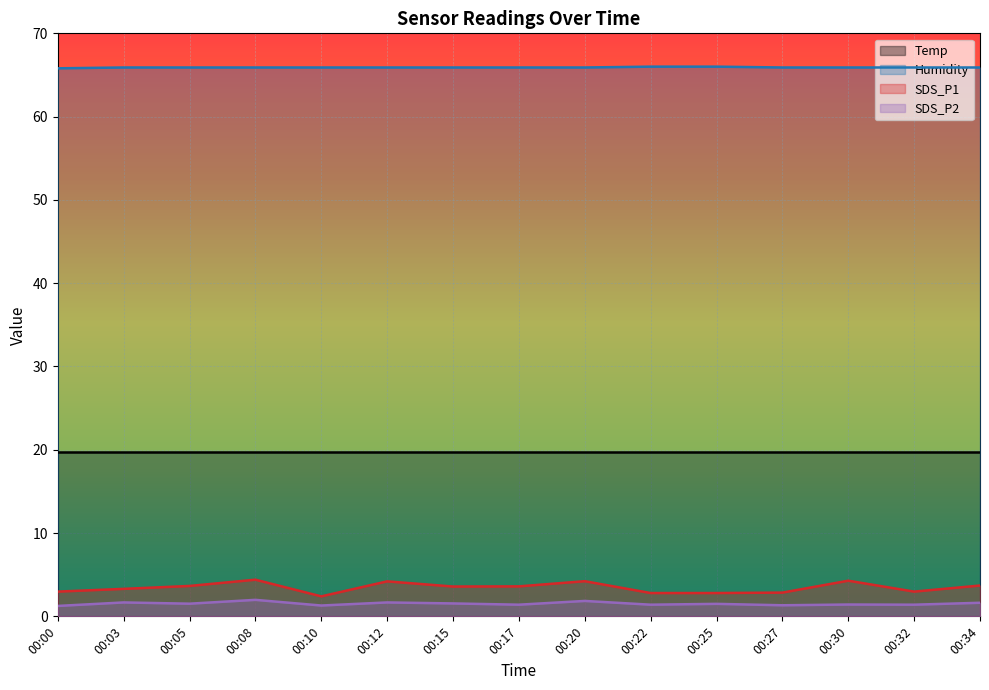

Where is the first local maximum for SDS_P1?

00:08